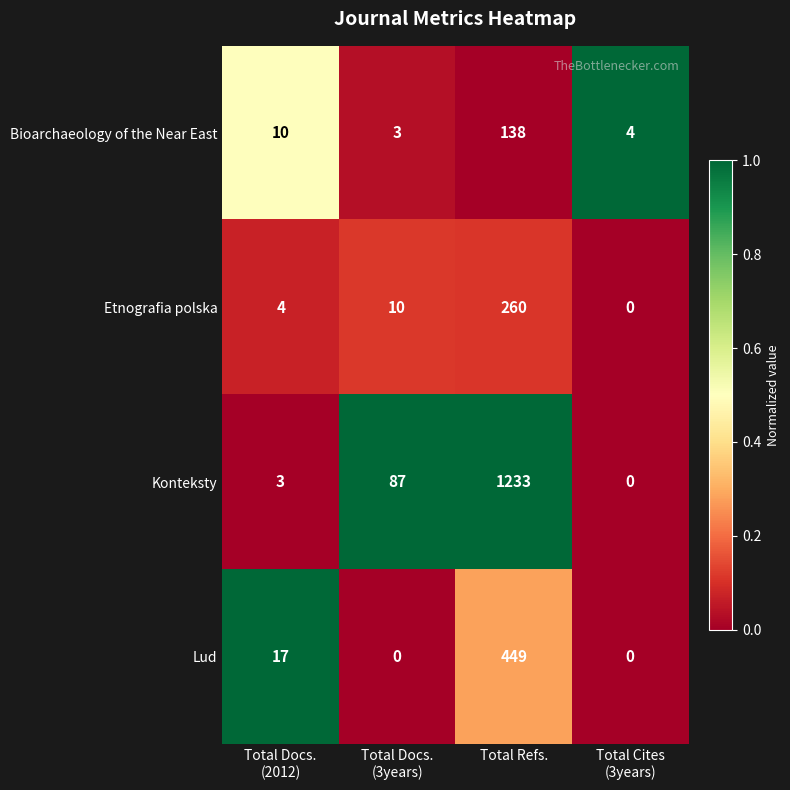

What is the total value across all series at Total Refs.?

2080